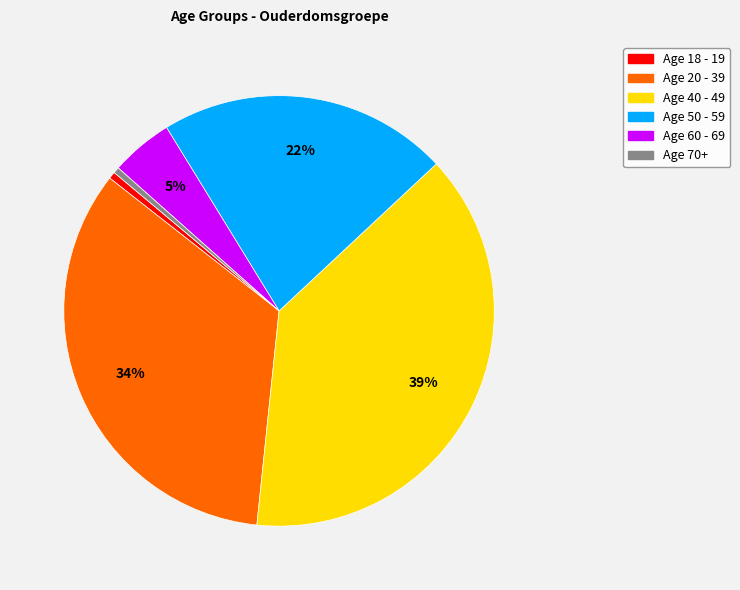

Does any single category account for the majority?

No